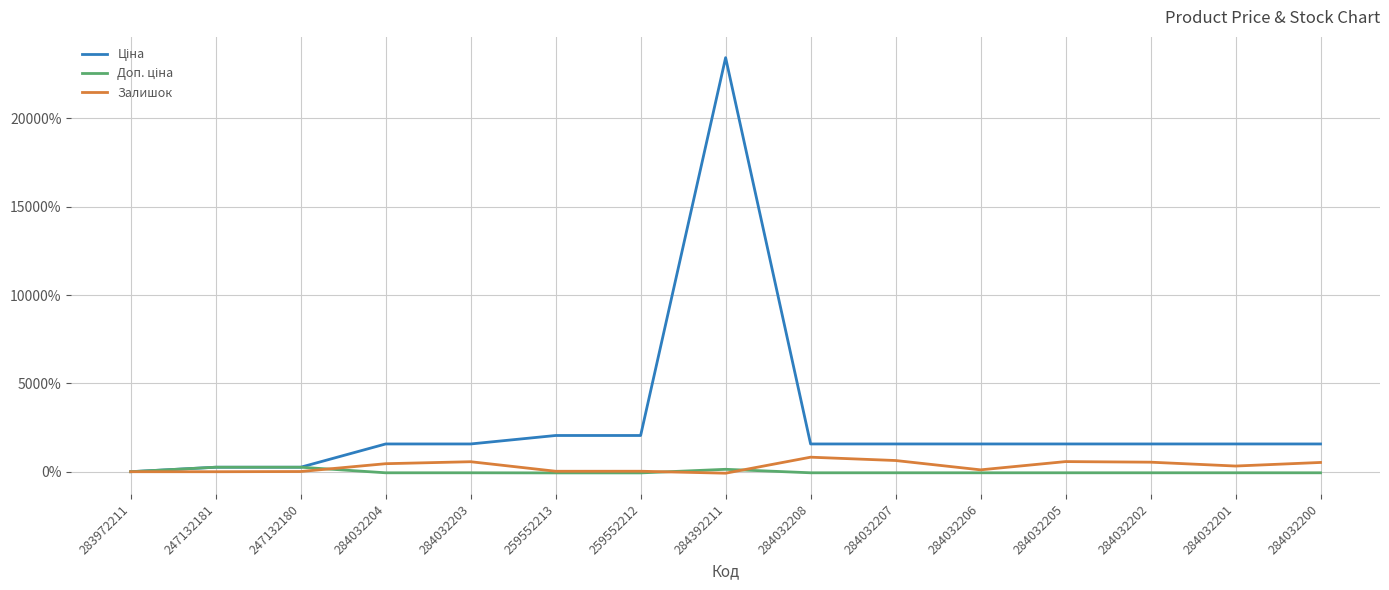

How many lines are shown in the chart?

3